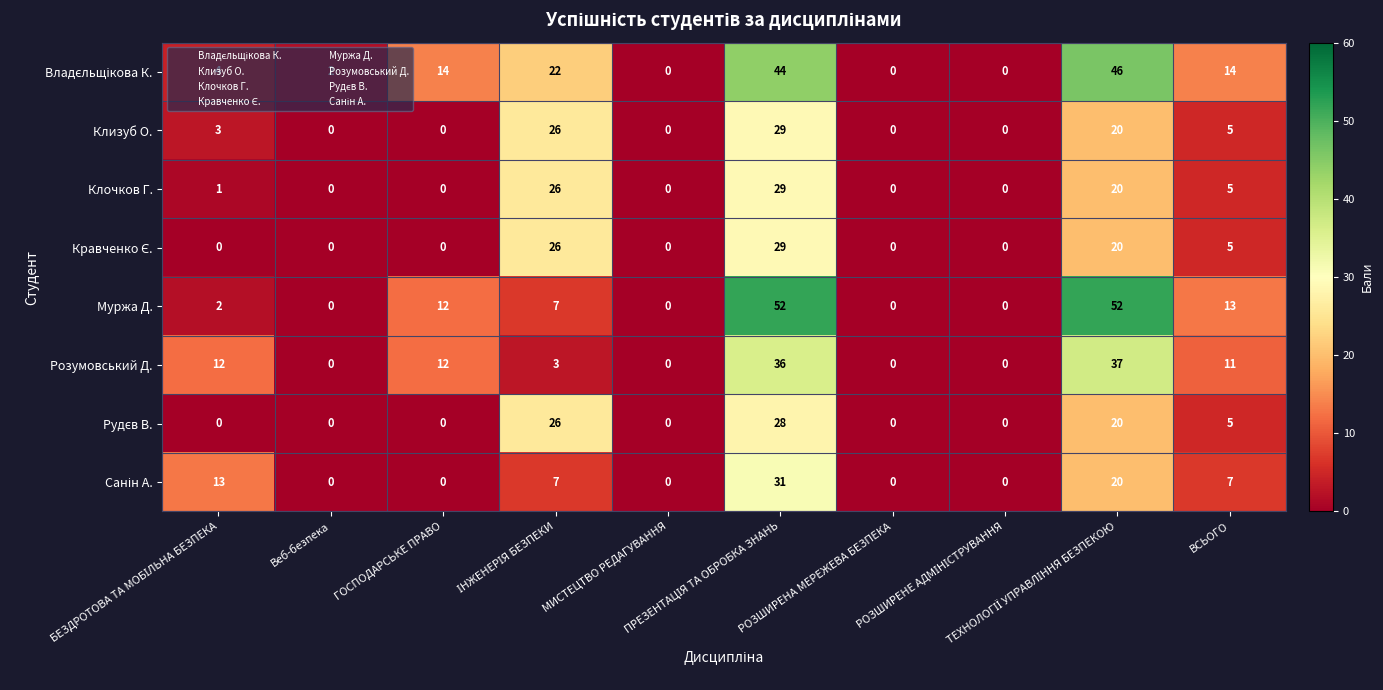

Which series has the largest range (max minus min)?

Муржа Д.